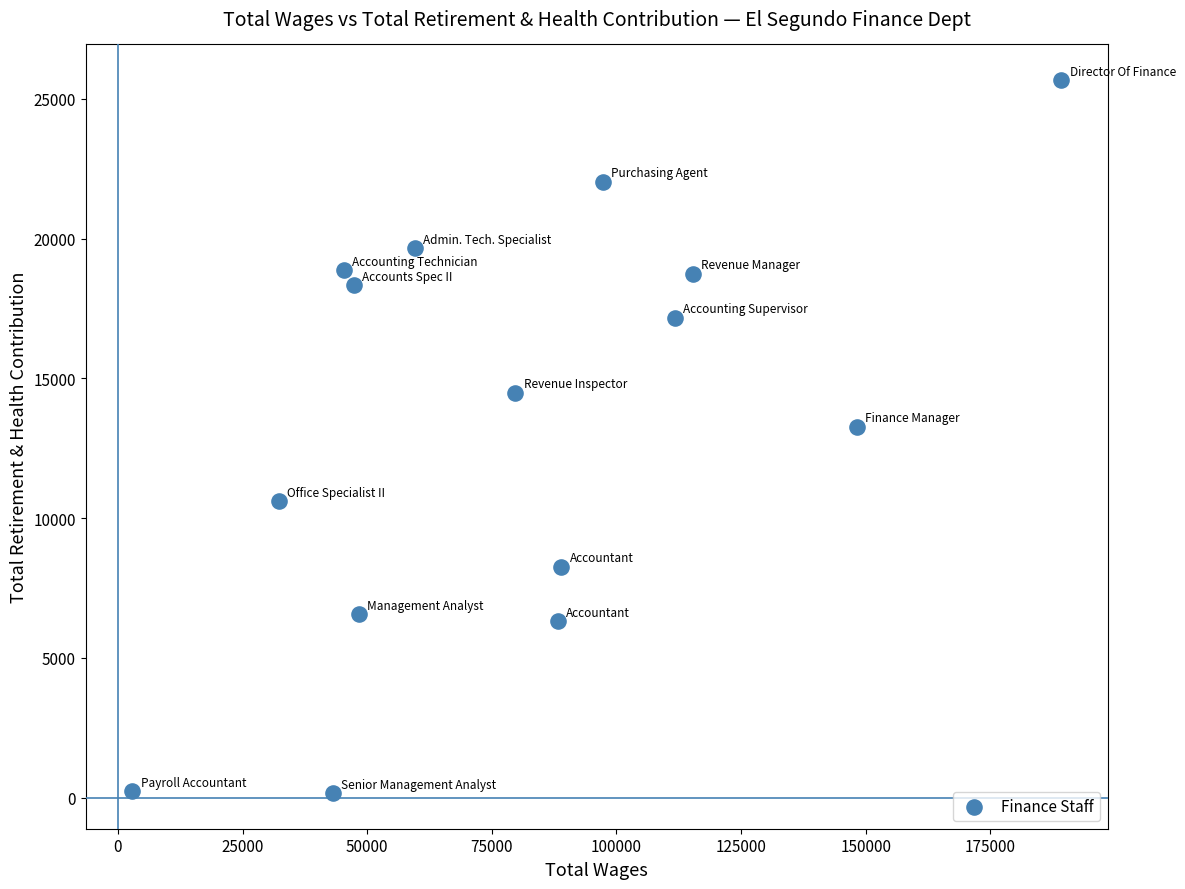

What Y value in the scatter plot is closest to 12916?

13261